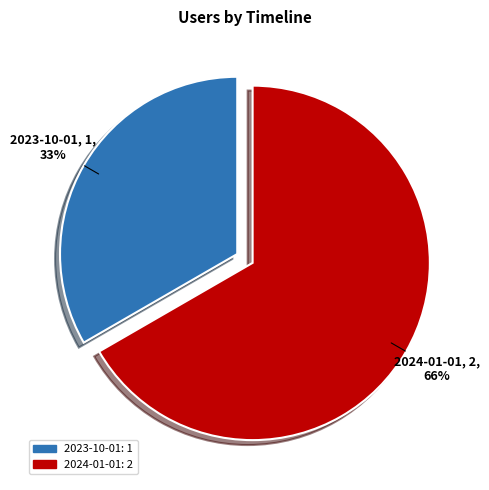

What percentage is NOT represented by 2023-10-01?

66.7%